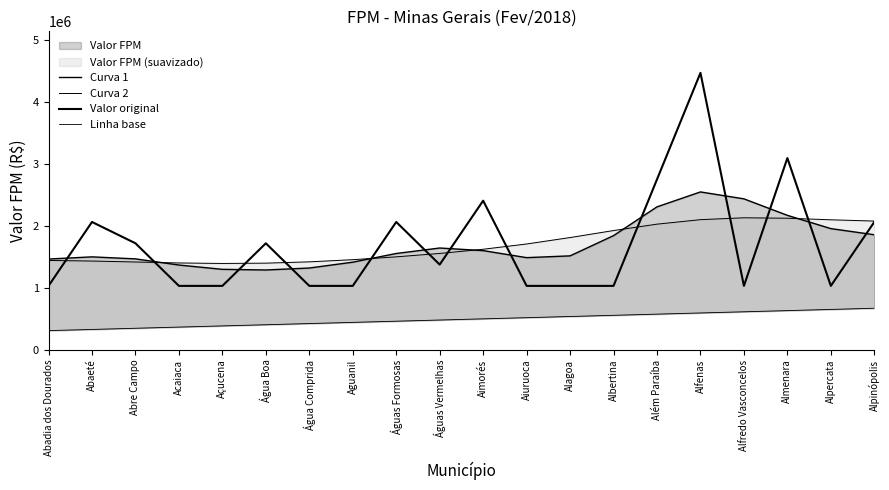

Where is the first local maximum for Valor original?

Abaeté